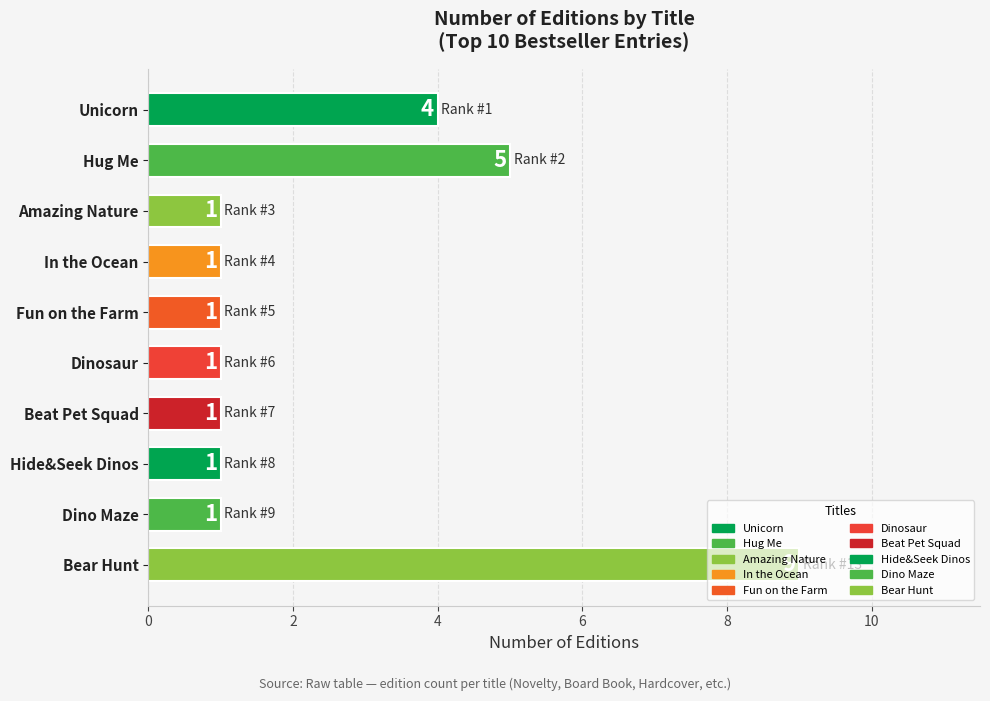

Are the bars horizontal?

Yes